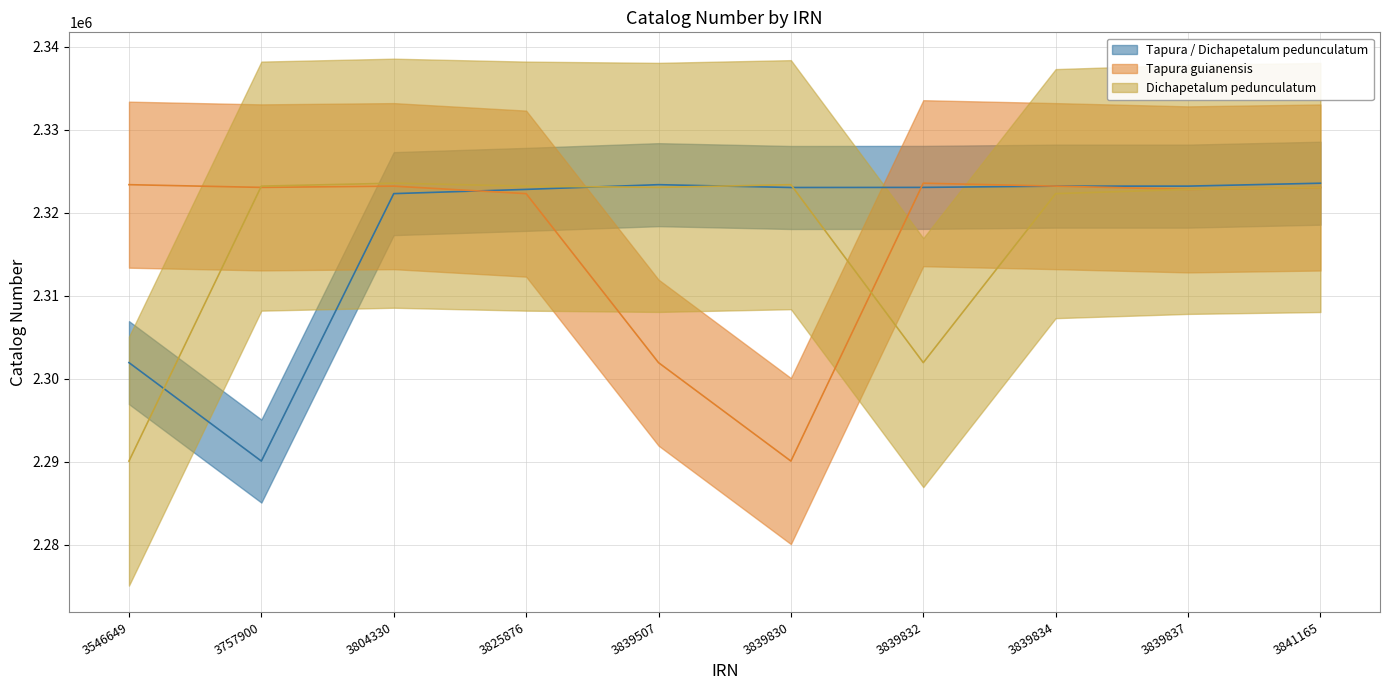

Which series ends up on top after the final intersection of Dichapetalum pedunculatum and Tapura / Dichapetalum pedunculatum?

Tapura / Dichapetalum pedunculatum